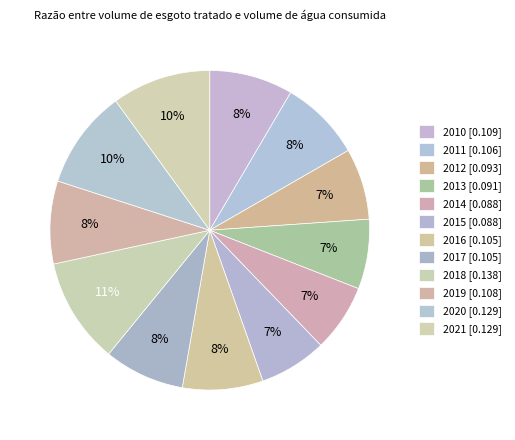

To the nearest percent, what is the average slice percentage?

8%